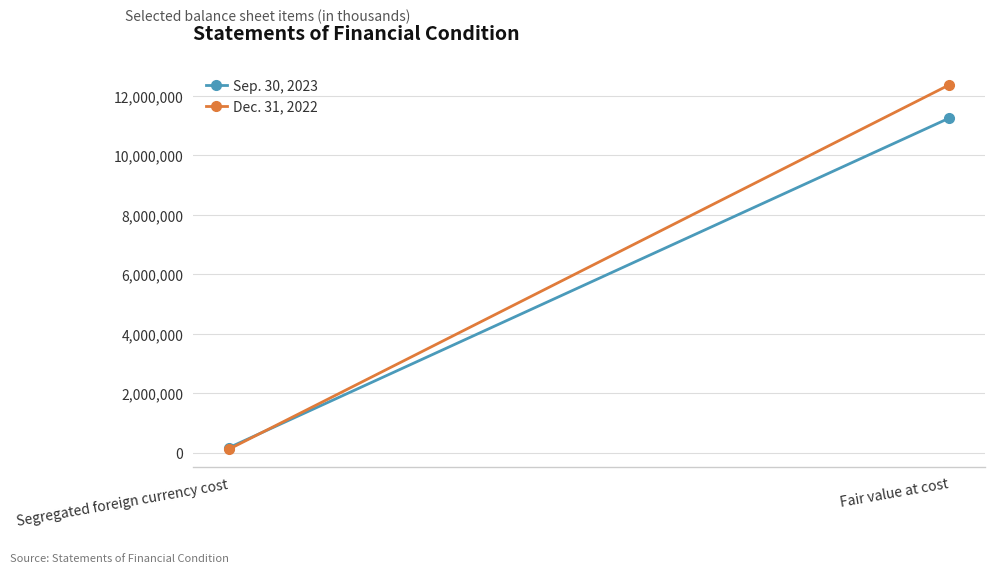

The Sep. 30, 2023 series shows 177977 at Segregated foreign currency cost. True or false?

True